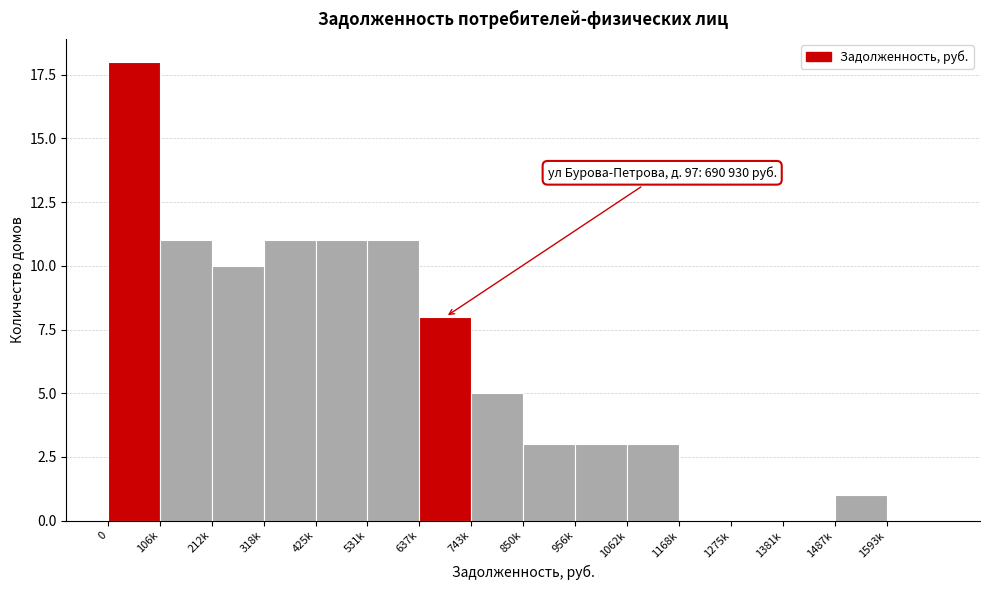

Reading right to left, extract all data points from this chart.

1593k=0	1487k=1	1381k=0	1275k=0	1168k=0	1062k=3	956k=3	850k=3	743k=5	637k=8	531k=11	425k=11	318k=11	212k=10	106k=11	0=18